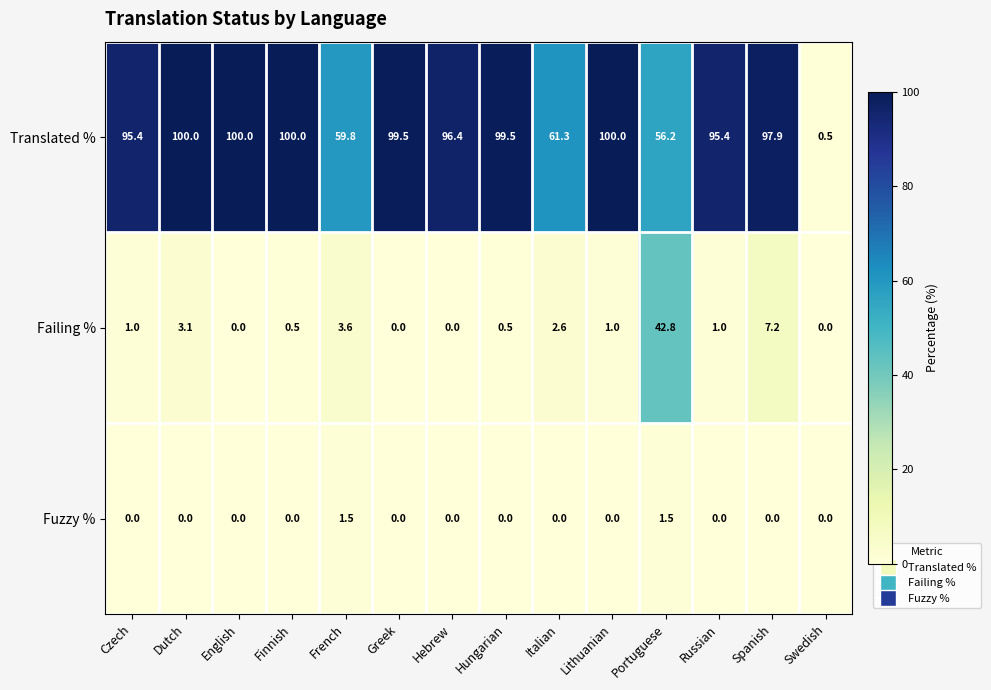

What value does the Failing % series have at French?

3.6